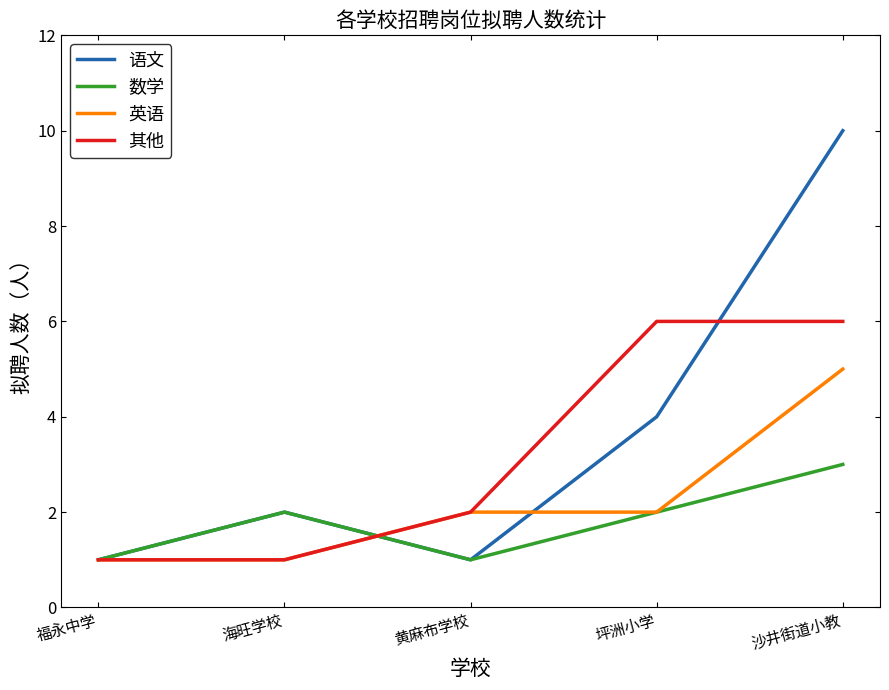

Which category has the highest value in the 数学 series?

沙井街道小教